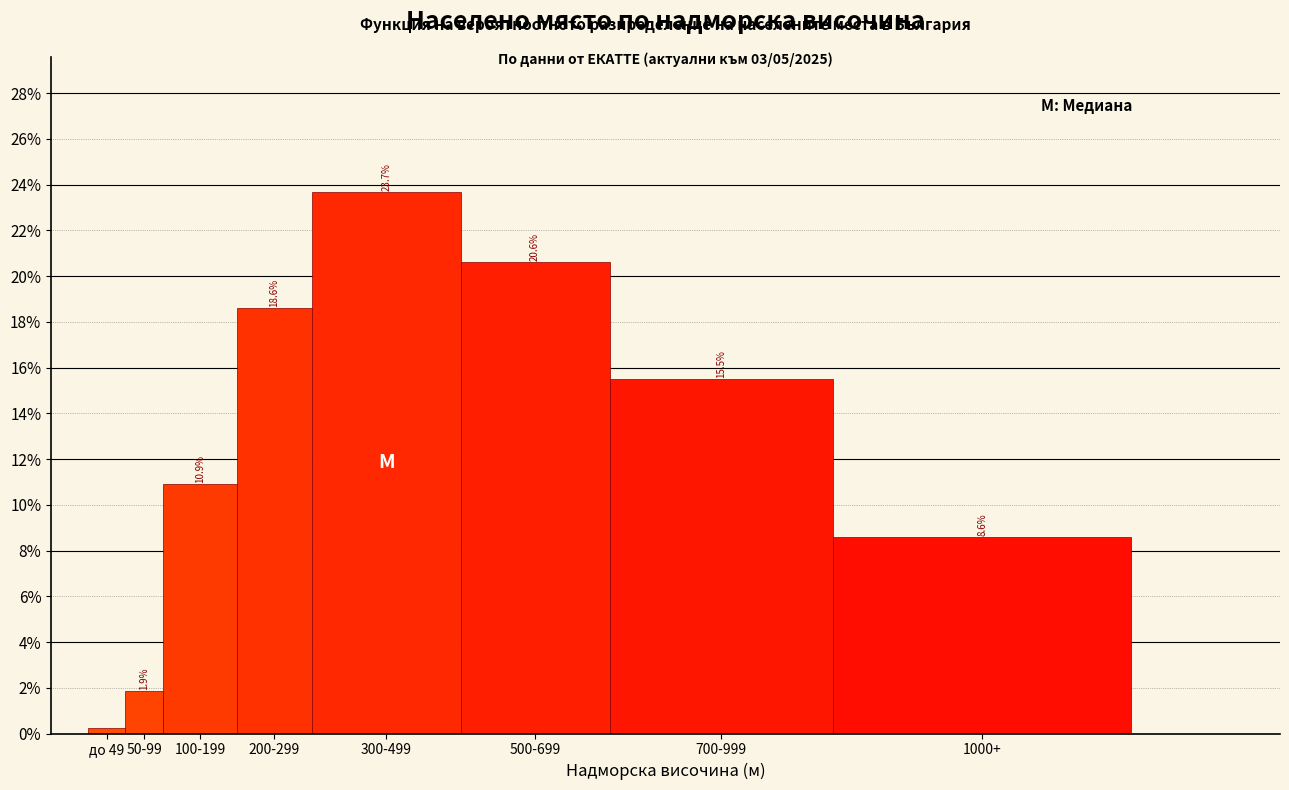

What is the approximate value at 300-499?

23.7